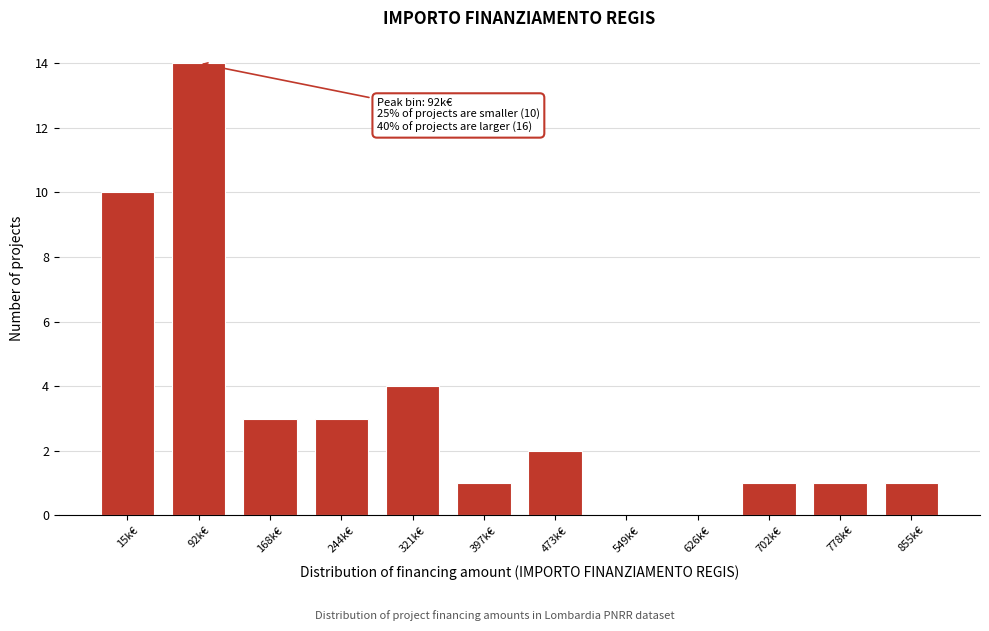

Reading left to right, what are all the values shown in this chart?

15k€=10	92k€=14	168k€=3	244k€=3	321k€=4	397k€=1	473k€=2	549k€=0	626k€=0	702k€=1	778k€=1	855k€=1